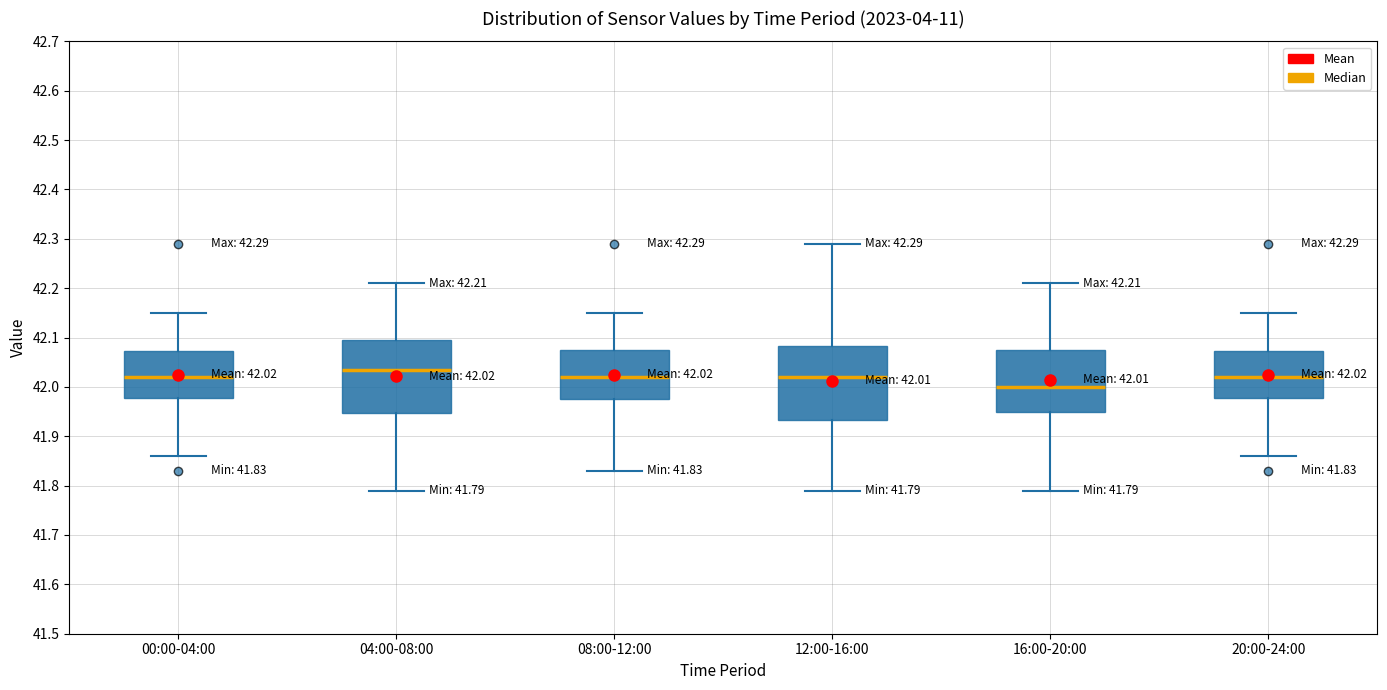

Which box has the highest median line?

04:00-08:00